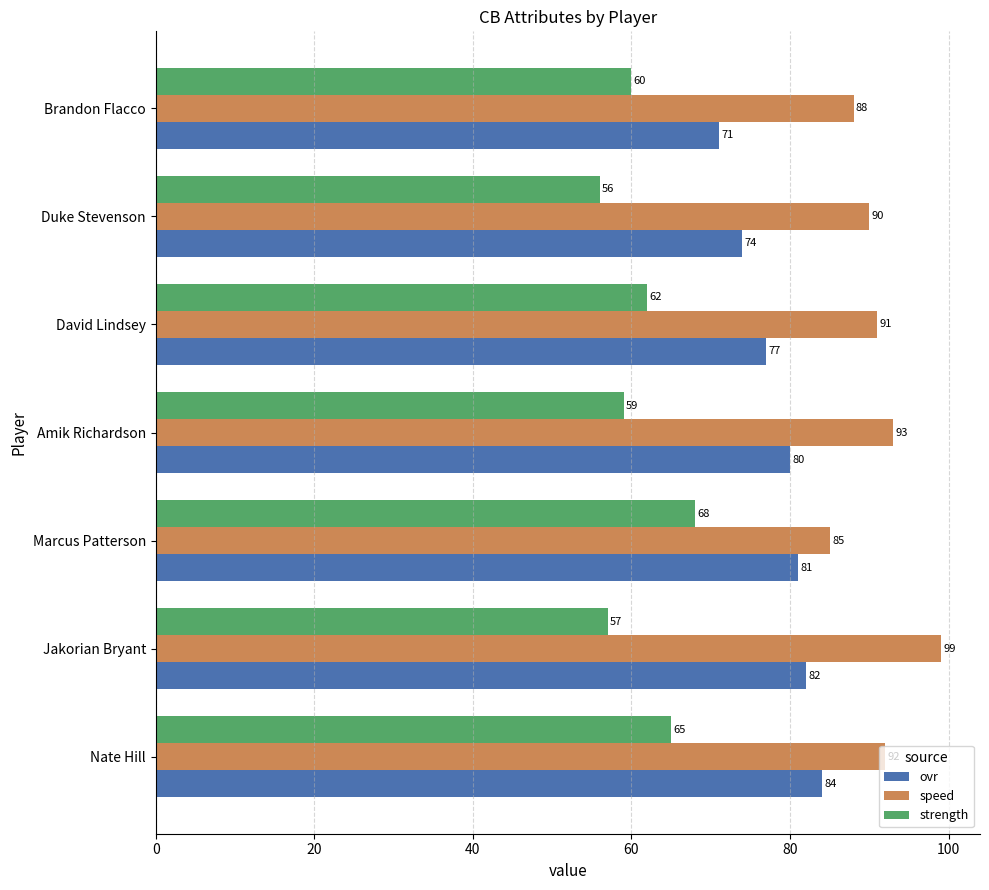

Which series has the widest spread of values?

speed